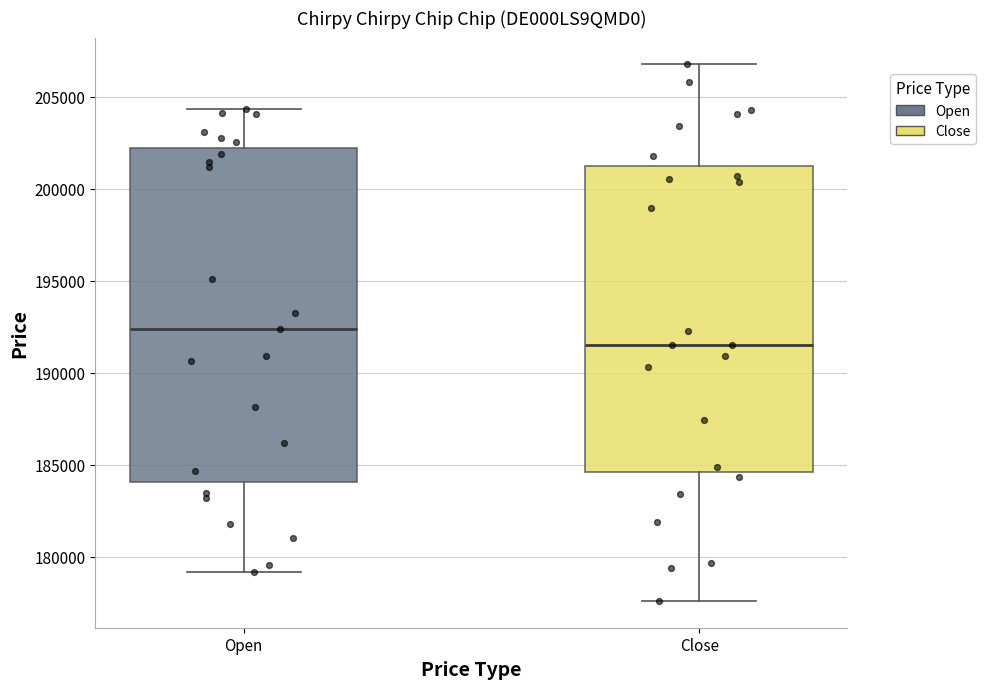

Which box has the lowest median line?

Close